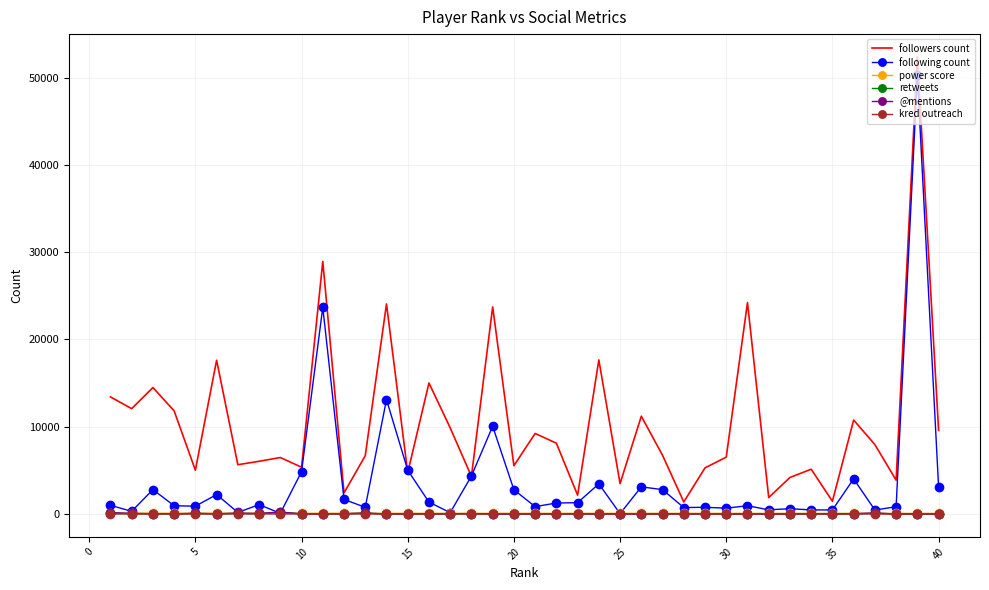

True or false: power score and followers count intersect in this chart.

False